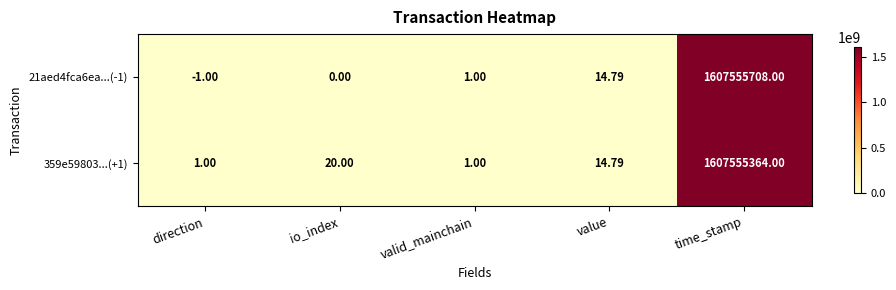

How many data points does each series have?

5